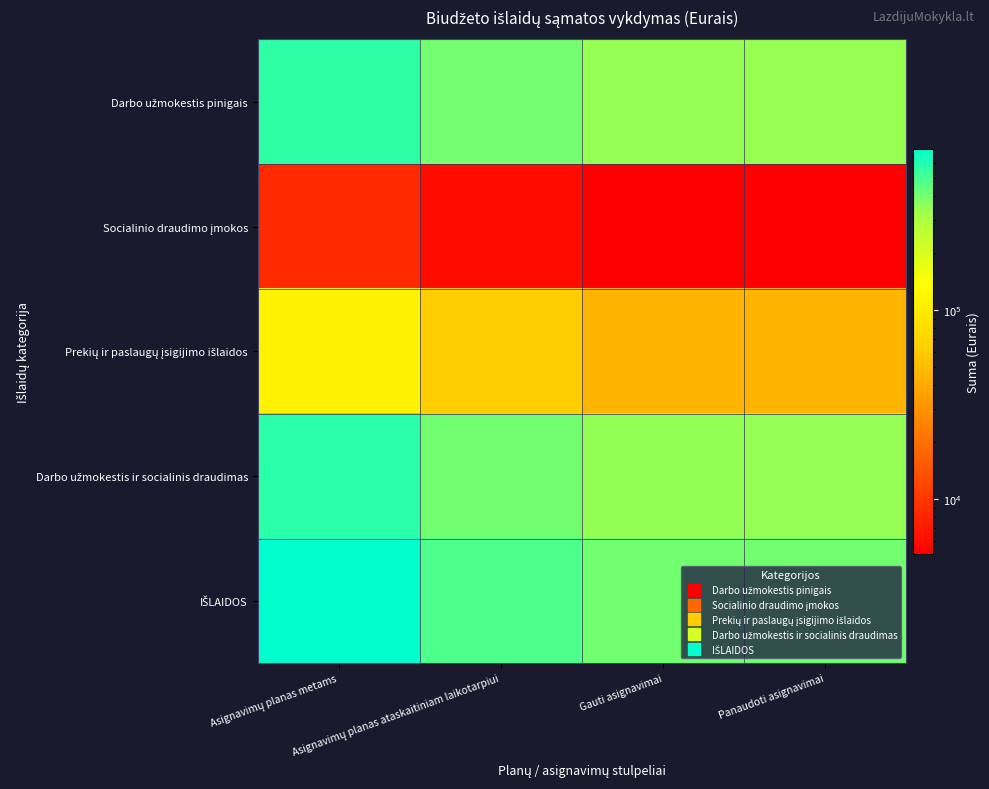

Rank the series by their maximum value, from lowest to highest.

Socialinio draudimo įmokos, Prekių ir paslaugų įsigijimo išlaidos, Darbo užmokestis pinigais, Darbo užmokestis ir socialinis draudimas, IŠLAIDOS